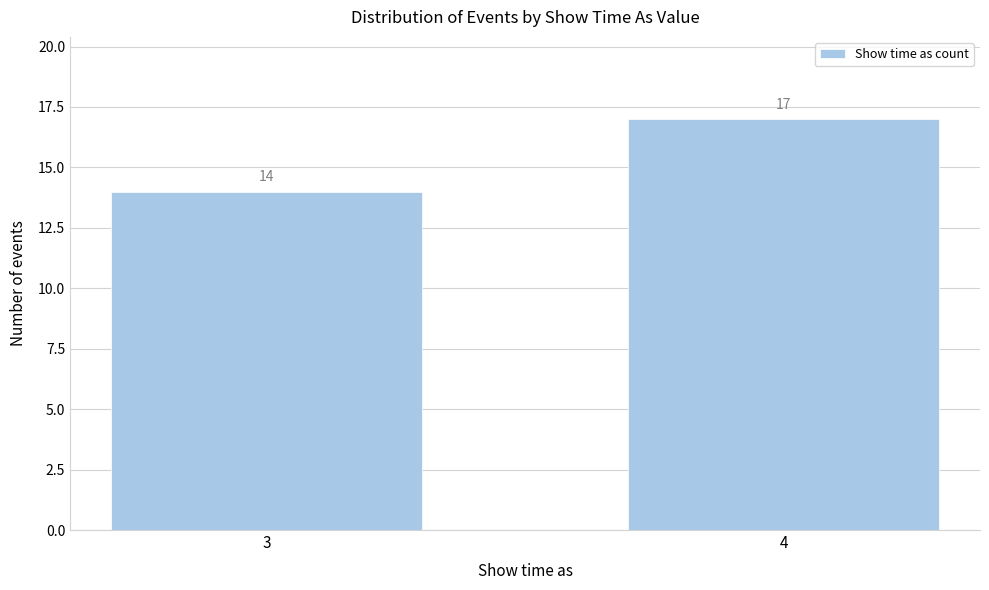

Reading left to right, list all the values displayed in this chart.

14	17